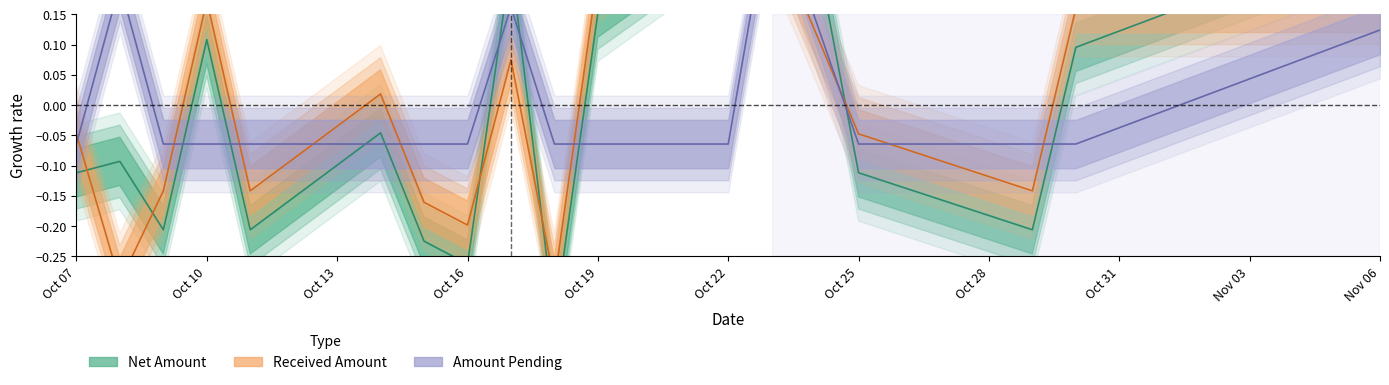

The value of amount_pending at 6 is -0.1. True or false?

False